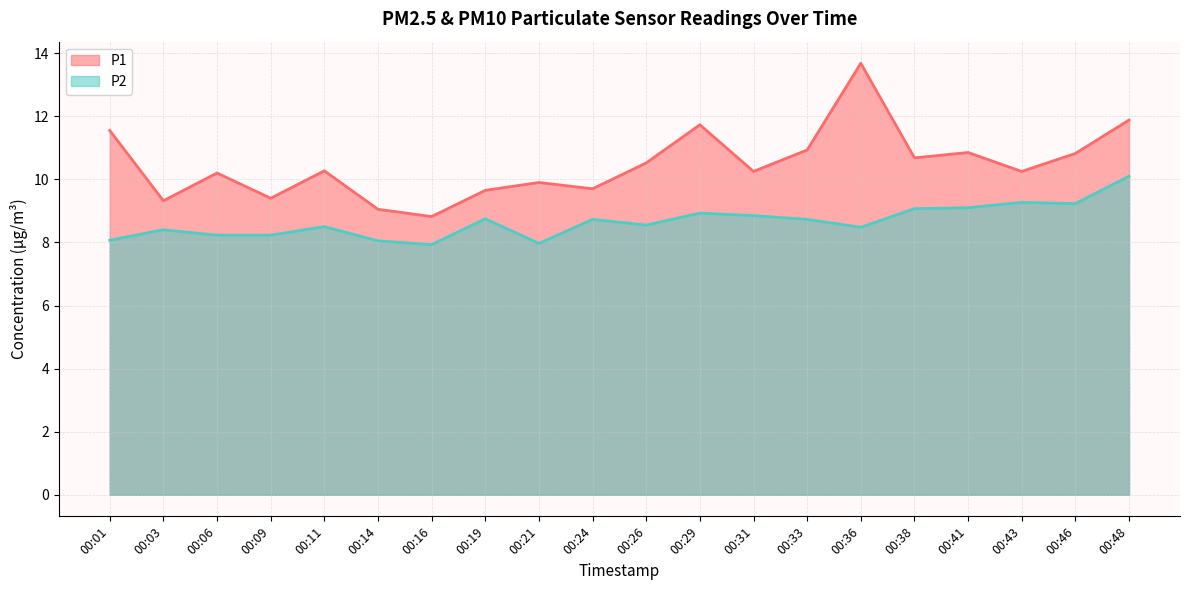

What is the maximum value shown in the chart?

13.7